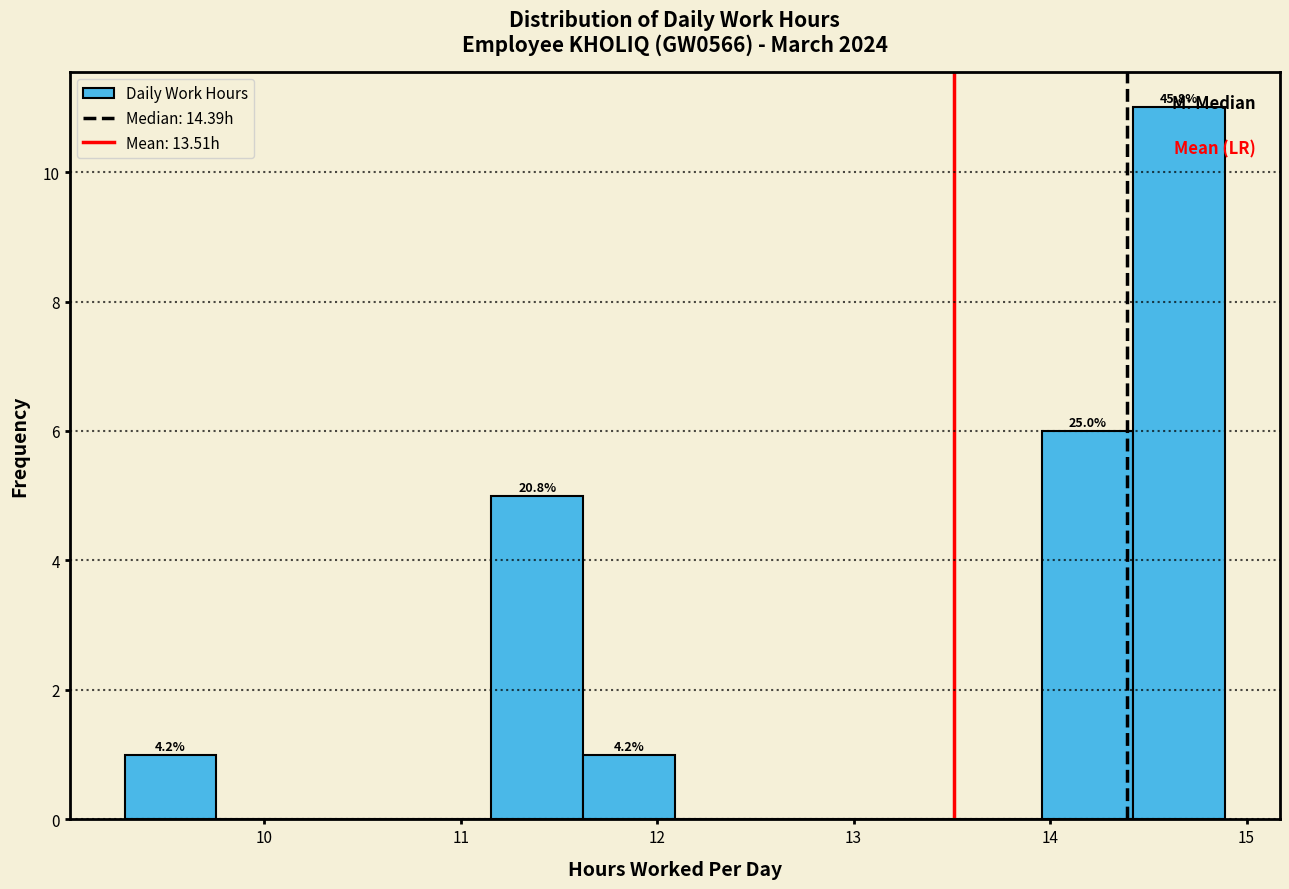

Which range on the x-axis has the tallest bar?

14.4 to 14.9